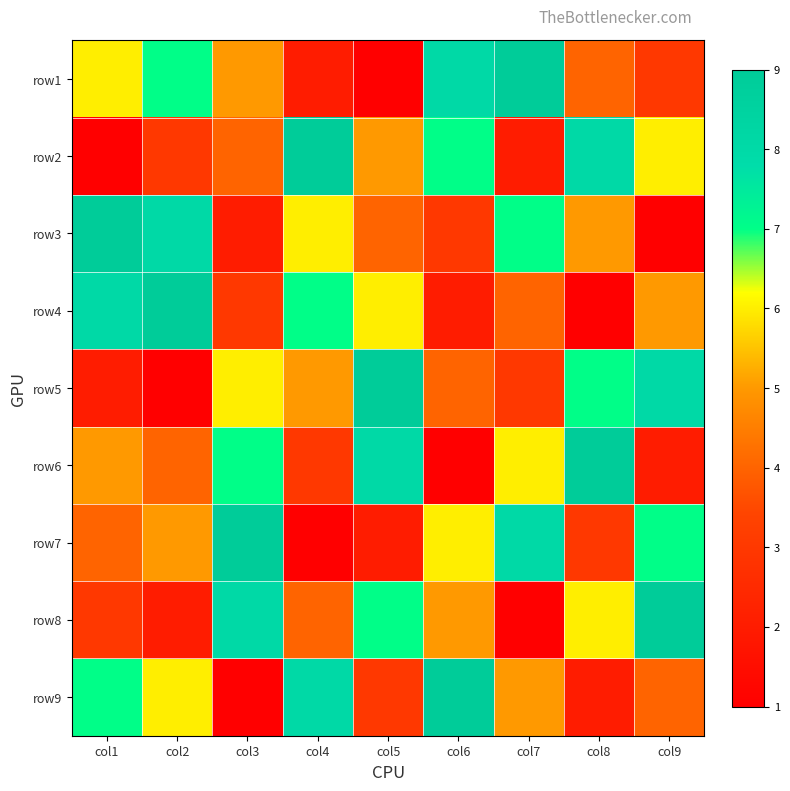

Reading left to right, list all the values displayed in this chart.

row1: col1=6	col2=7	col3=5	col4=2	col5=1	col6=8	col7=9	col8=4	col9=3
row2: col1=1	col2=3	col3=4	col4=9	col5=5	col6=7	col7=2	col8=8	col9=6
row3: col1=9	col2=8	col3=2	col4=6	col5=4	col6=3	col7=7	col8=5	col9=1
row4: col1=8	col2=9	col3=3	col4=7	col5=6	col6=2	col7=4	col8=1	col9=5
row5: col1=2	col2=1	col3=6	col4=5	col5=9	col6=4	col7=3	col8=7	col9=8
row6: col1=5	col2=4	col3=7	col4=3	col5=8	col6=1	col7=6	col8=9	col9=2
row7: col1=4	col2=5	col3=9	col4=1	col5=2	col6=6	col7=8	col8=3	col9=7
row8: col1=3	col2=2	col3=8	col4=4	col5=7	col6=5	col7=1	col8=6	col9=9
row9: col1=7	col2=6	col3=1	col4=8	col5=3	col6=9	col7=5	col8=2	col9=4